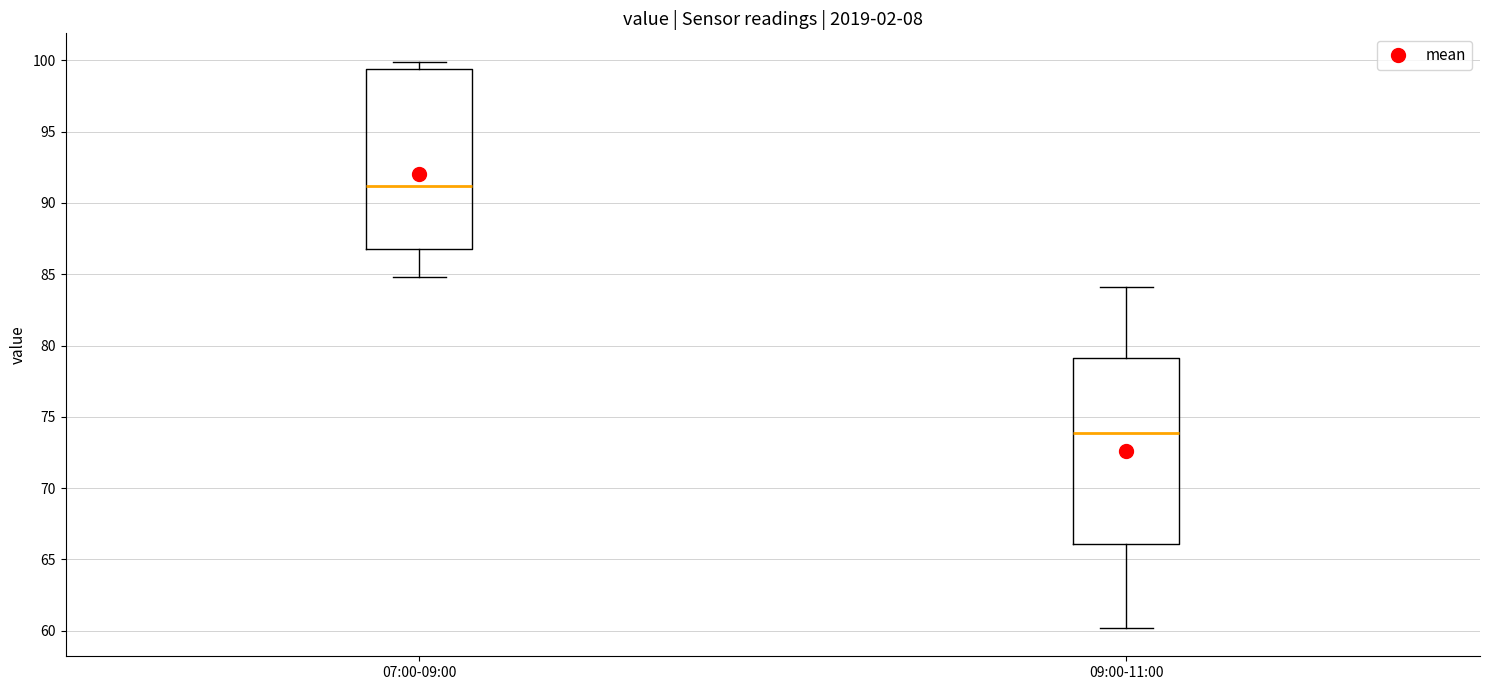

Which box has the highest median line?

07:00-09:00